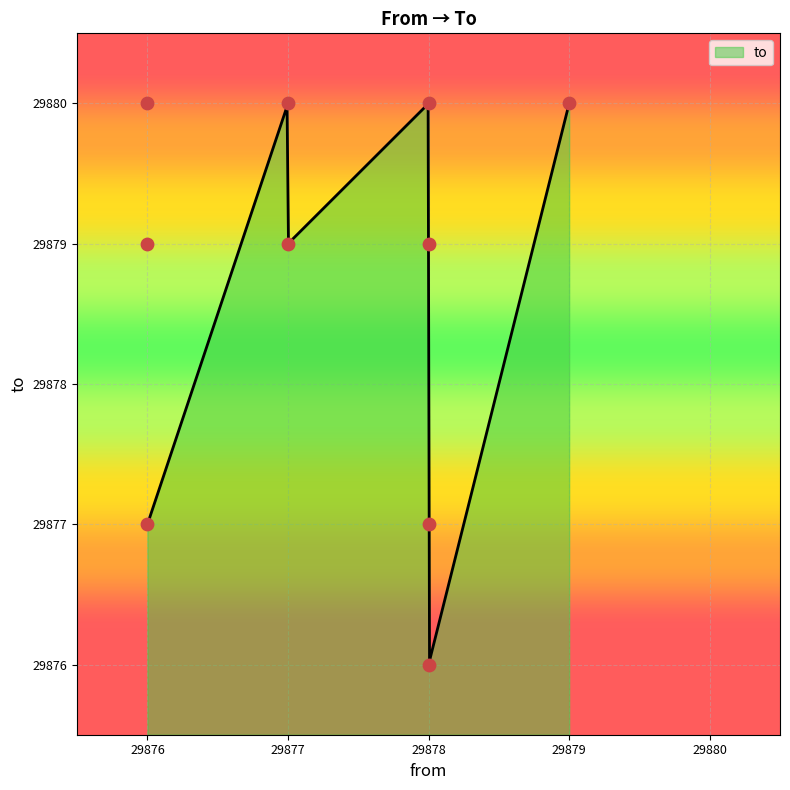

Between 29878 and 29879, which is larger?

29879